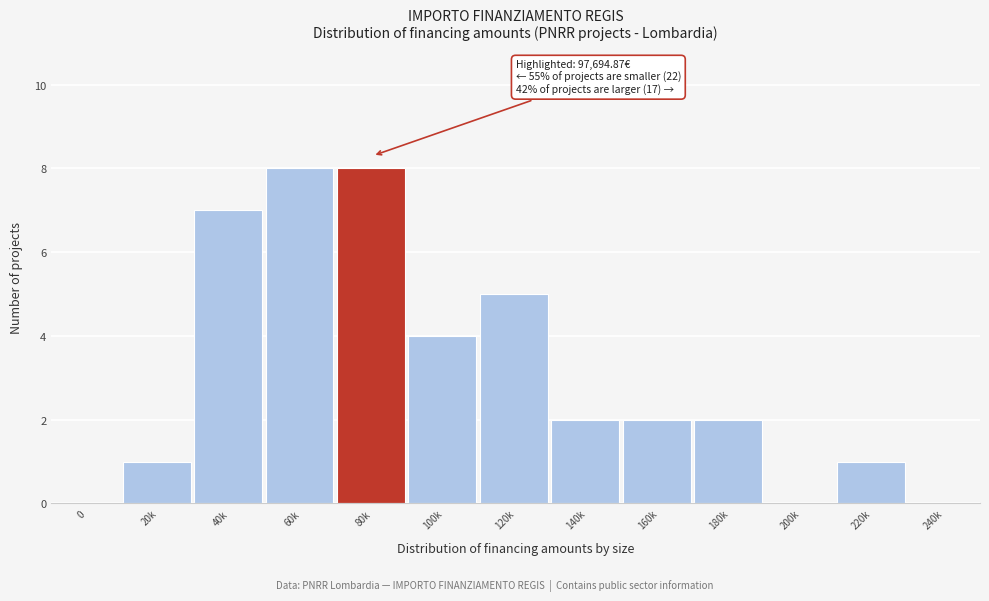

Reading left to right, transcribe all the data shown in this chart.

0=0	20k=1	40k=7	60k=8	80k=8	100k=4	120k=5	140k=2	160k=2	180k=2	200k=0	220k=1	240k=0